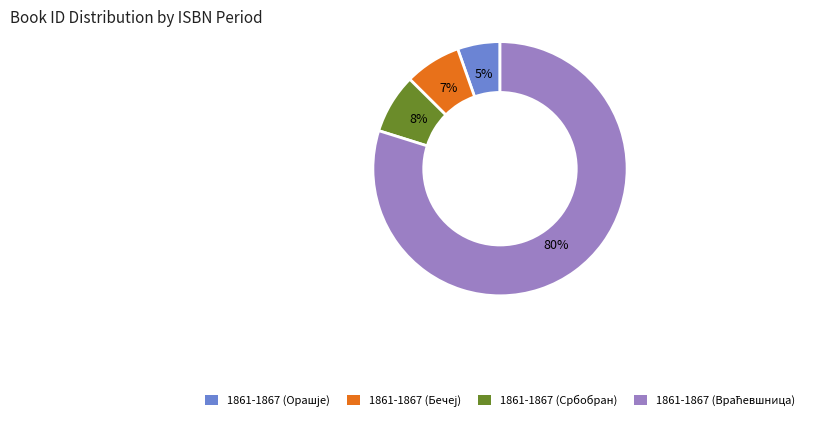

Is 1861-1867 (Србобран) the majority of the pie?

No